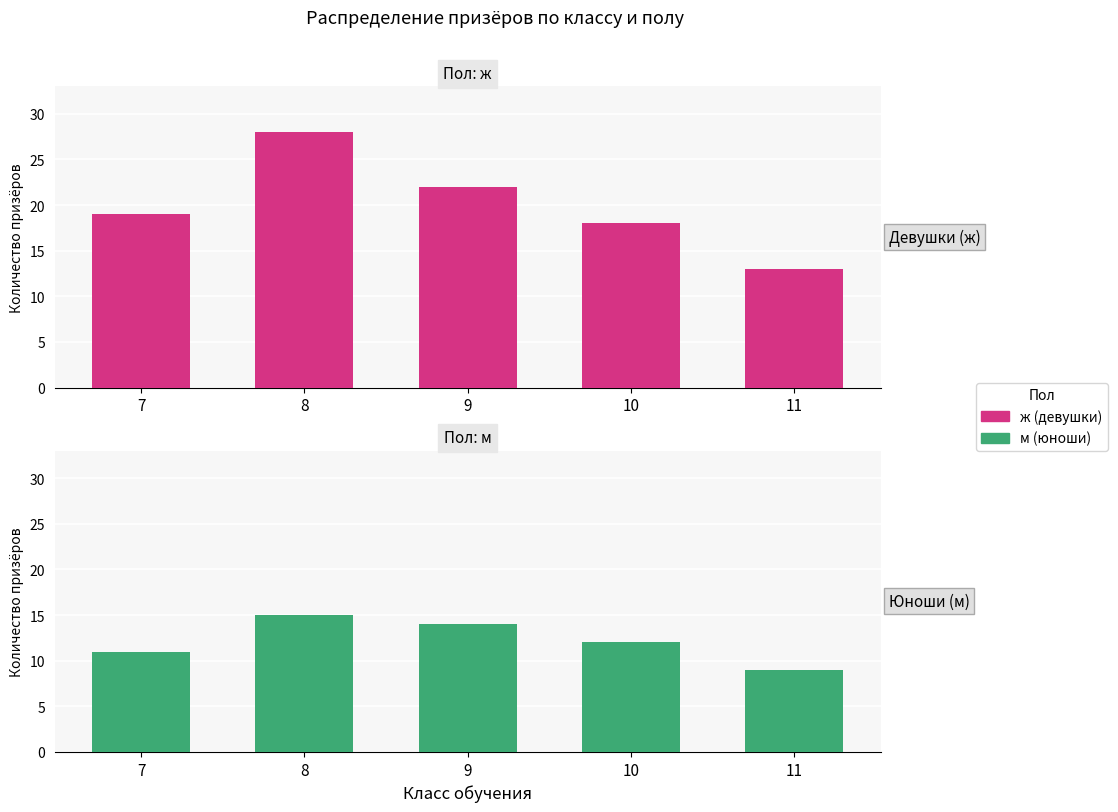

What is the sum of all ж values?

100